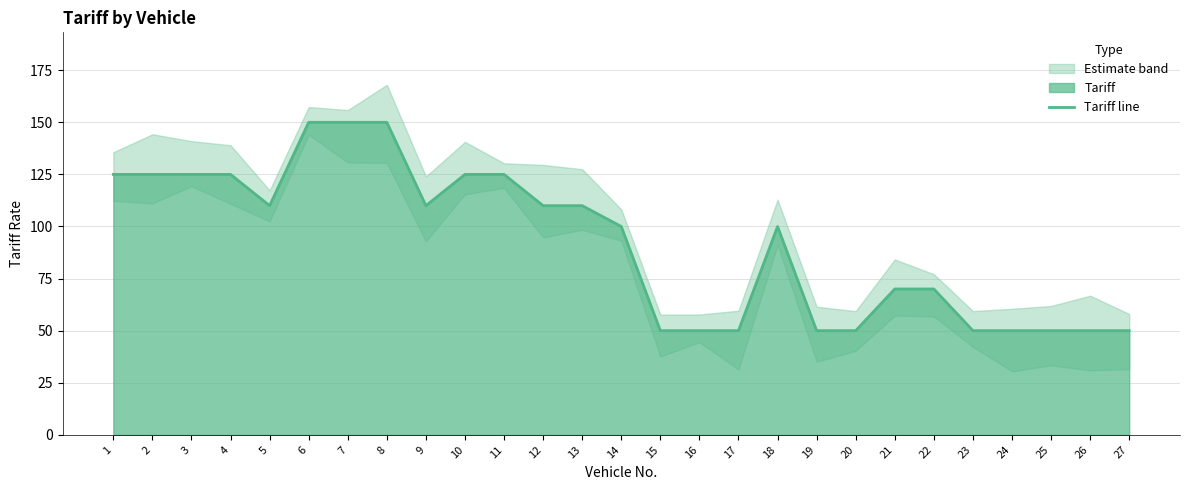

Reading left to right, list all the values displayed in this chart.

125	125	125	125	110	150	150	150	110	125	125	110	110	100	50	50	50	100	50	50	70	70	50	50	50	50	50